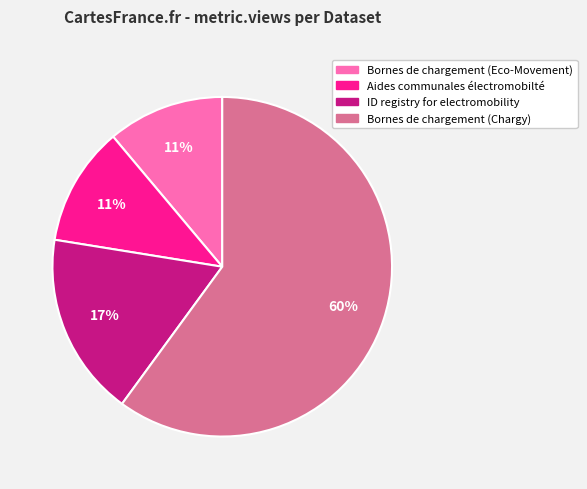

Between Bornes de chargement (Chargy) and ID registry for electromobility, which is larger?

Bornes de chargement (Chargy)